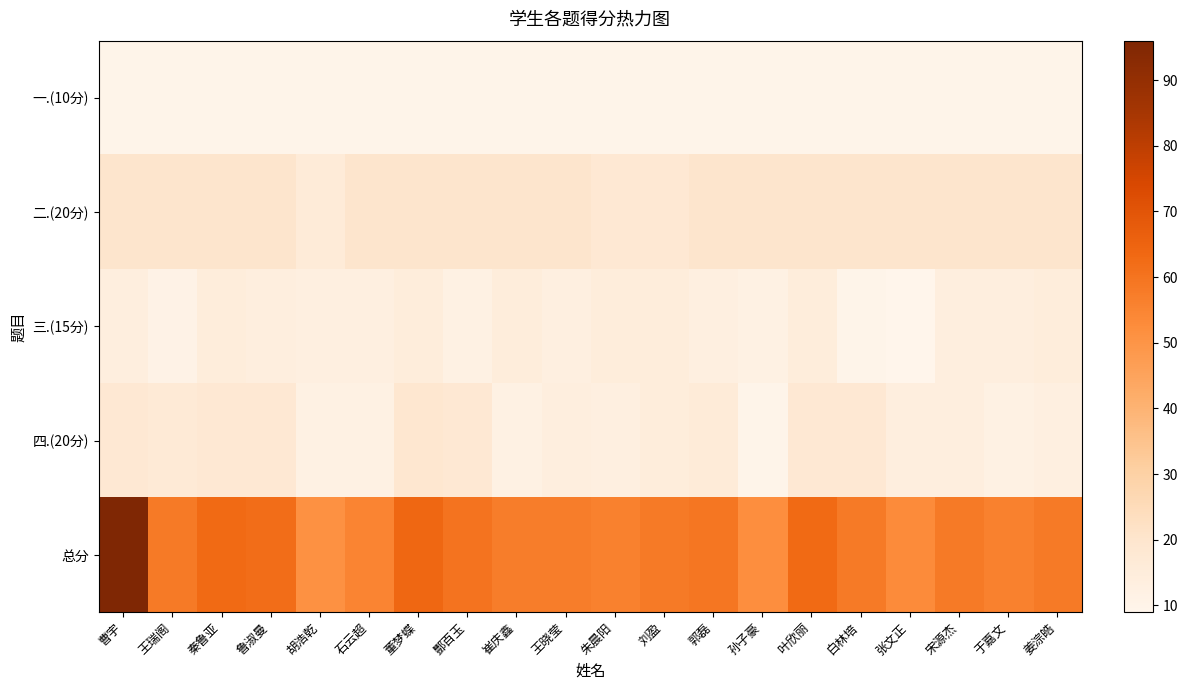

Reading right to left, what are all the values shown in this chart?

一.(10分): 姜淙皓=10	于嘉文=10	宋源杰=10	张文正=10	白林培=10	叶欣丽=10	孙子豪=10	郭磊=10	刘盈=10	朱晨阳=10	王晓莹=10	崔庆鑫=10	酆百玉=10	董梦蝶=10	石云超=10	胡浩乾=10	鲁淑曼=10	秦鲁亚=10	王瑞阁=10	曹宇=10
二.(20分): 姜淙皓=20	于嘉文=20	宋源杰=20	张文正=20	白林培=20	叶欣丽=20	孙子豪=20	郭磊=20	刘盈=18	朱晨阳=18	王晓莹=20	崔庆鑫=20	酆百玉=20	董梦蝶=20	石云超=20	胡浩乾=16	鲁淑曼=20	秦鲁亚=20	王瑞阁=20	曹宇=20
三.(15分): 姜淙皓=15	于嘉文=14	宋源杰=14	张文正=9	白林培=10	叶欣丽=15	孙子豪=12	郭磊=13	刘盈=15	朱晨阳=15	王晓莹=13	崔庆鑫=15	酆百玉=12	董梦蝶=15	石云超=13	胡浩乾=13	鲁淑曼=14	秦鲁亚=15	王瑞阁=11	曹宇=14
四.(20分): 姜淙皓=13	于嘉文=12	宋源杰=14	张文正=14	白林培=18	叶欣丽=18	孙子豪=10	郭磊=16	刘盈=15	朱晨阳=13	王晓莹=14	崔庆鑫=12	酆百玉=18	董梦蝶=19	石云超=12	胡浩乾=12	鲁淑曼=18	秦鲁亚=18	王瑞阁=17	曹宇=18
总分: 姜淙皓=58	于嘉文=56	宋源杰=58	张文正=53	白林培=58	叶欣丽=63	孙子豪=52	郭磊=59	刘盈=58	朱晨阳=56	王晓莹=57	崔庆鑫=57	酆百玉=60	董梦蝶=64	石云超=55	胡浩乾=51	鲁淑曼=62	秦鲁亚=63	王瑞阁=58	曹宇=96